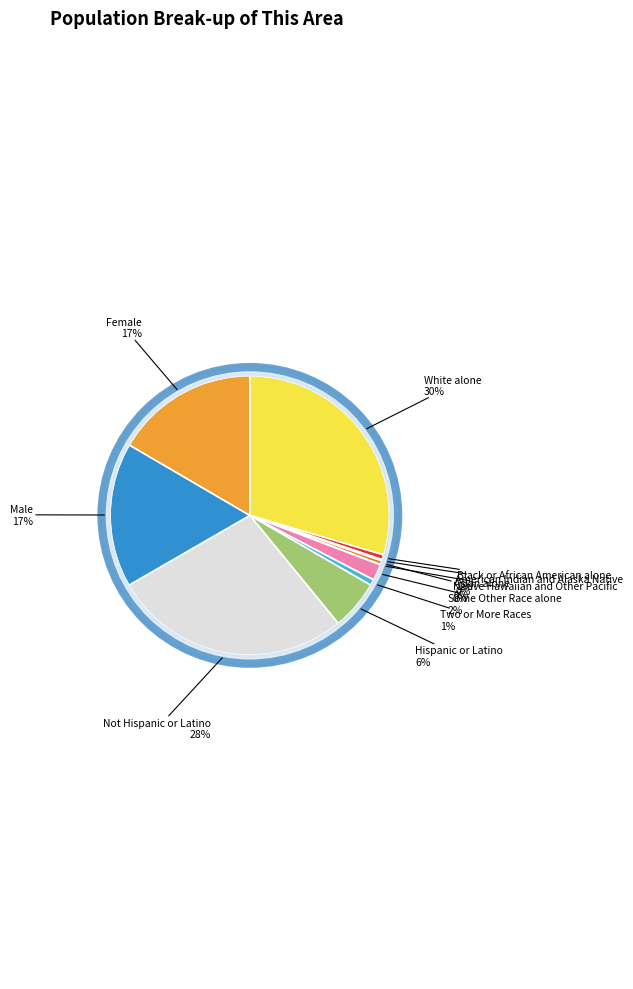

To the nearest percent, what is the average slice percentage?

9%